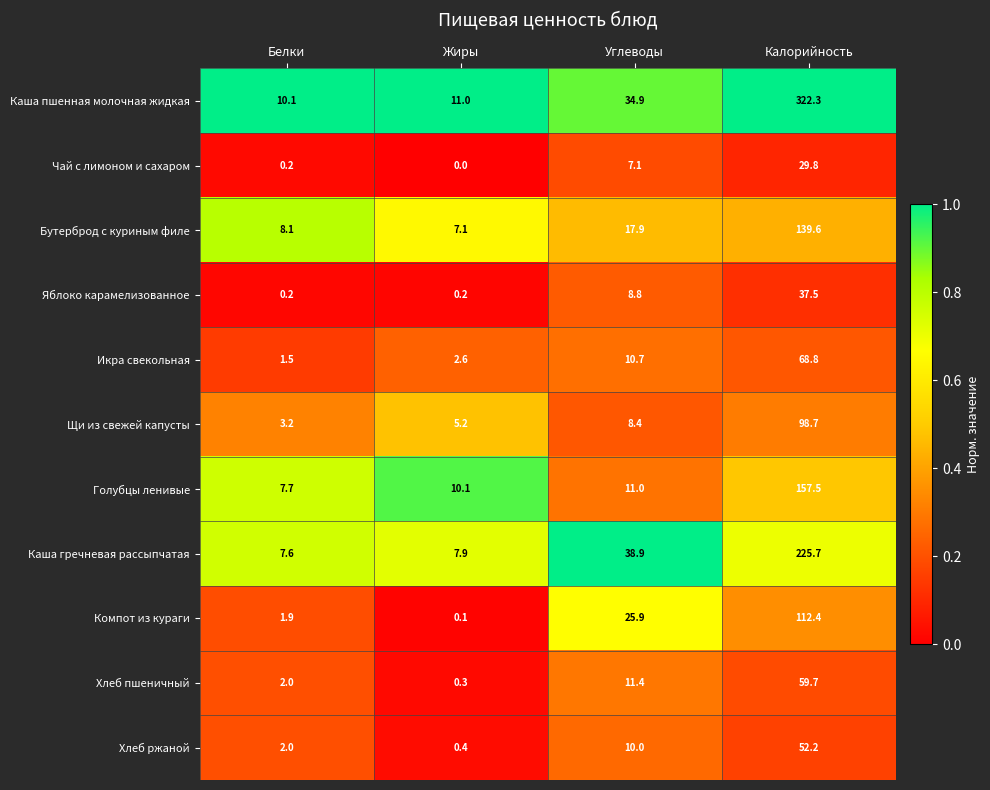

How many categories are shown in the chart?

4